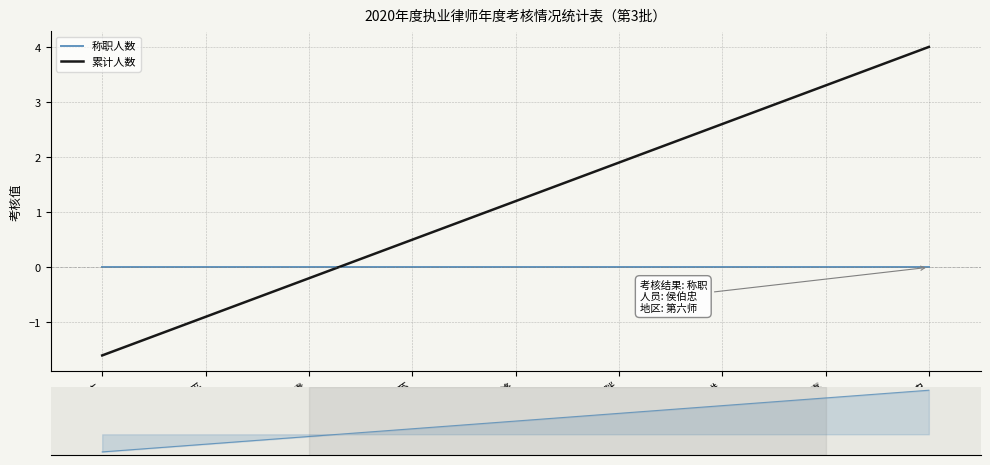

Reading left to right, what are all the values shown in this chart?

称职人数: 肖杰=0.0	李利平=0.0	郭银贵=0.0	朱国芬=0.0	刘武锋=0.0	吴咪=0.0	先进=0.0	崔双喜=0.0	侯伯忠=0.0
累计人数: 肖杰=-1.6	李利平=-0.9	郭银贵=-0.2	朱国芬=0.5	刘武锋=1.2	吴咪=1.9	先进=2.6	崔双喜=3.3	侯伯忠=4.0
累计人数(概览): 肖杰=-1.6	李利平=-0.9	郭银贵=-0.2	朱国芬=0.5	刘武锋=1.2	吴咪=1.9	先进=2.6	崔双喜=3.3	侯伯忠=4.0